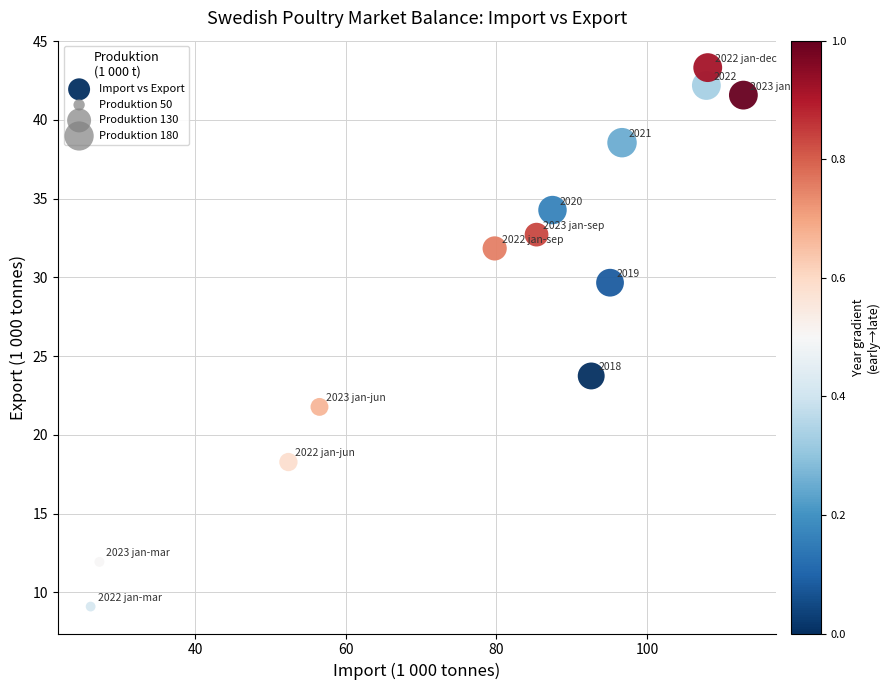

What is the range of X values (max minus min)?

86.6